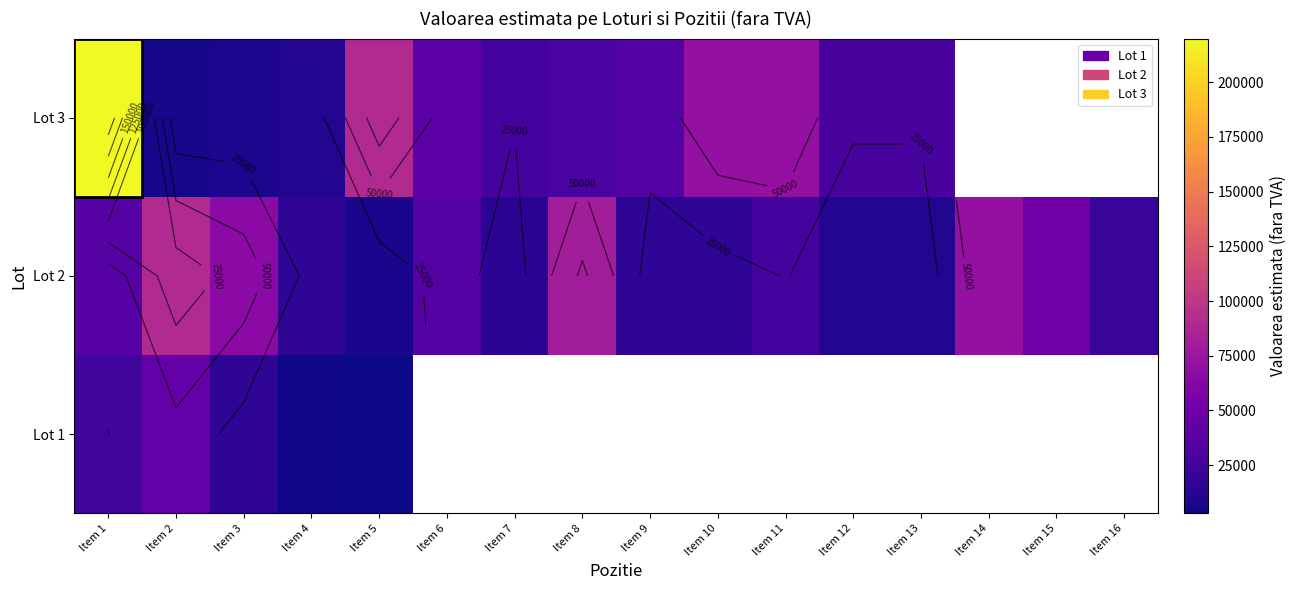

How many data points does each series have?

16